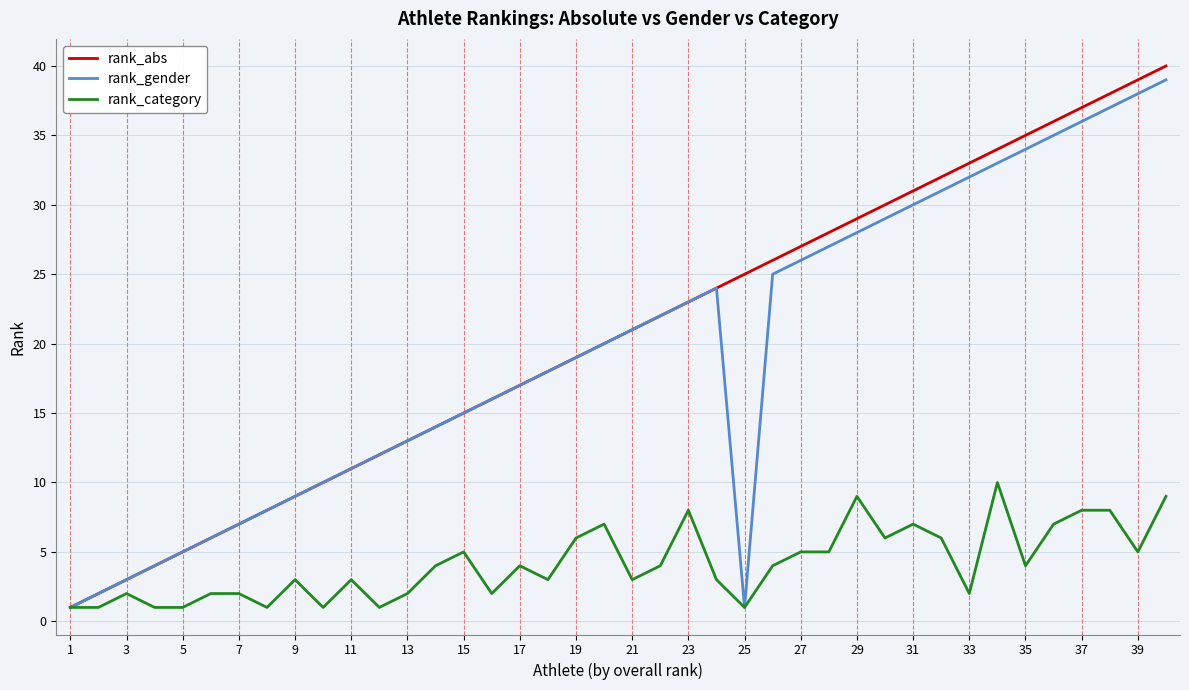

Reading right to left, extract all data points from this chart.

rank_abs: 40	39	38	37	36	35	34	33	32	31	30	29	28	27	26	25	24	23	22	21	20	19	18	17	16	15	14	13	12	11	10	9	8	7	6	5	4	3	2	1
rank_gender: 39	38	37	36	35	34	33	32	31	30	29	28	27	26	25	1	24	23	22	21	20	19	18	17	16	15	14	13	12	11	10	9	8	7	6	5	4	3	2	1
rank_category: 9	5	8	8	7	4	10	2	6	7	6	9	5	5	4	1	3	8	4	3	7	6	3	4	2	5	4	2	1	3	1	3	1	2	2	1	1	2	1	1